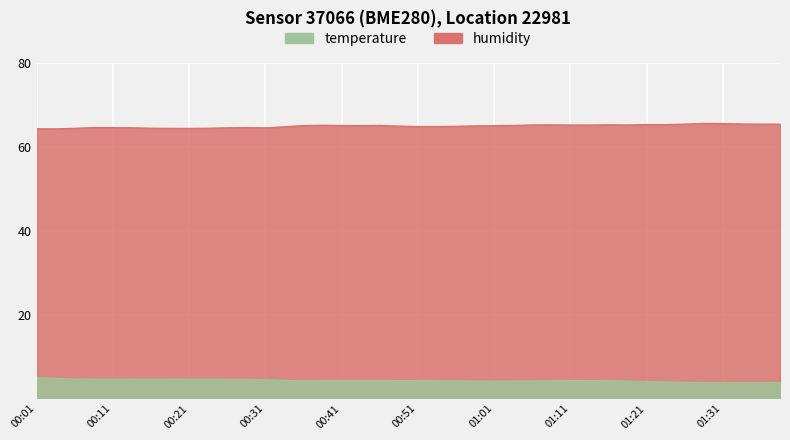

Rank the series by their maximum value, from lowest to highest.

temperature, humidity